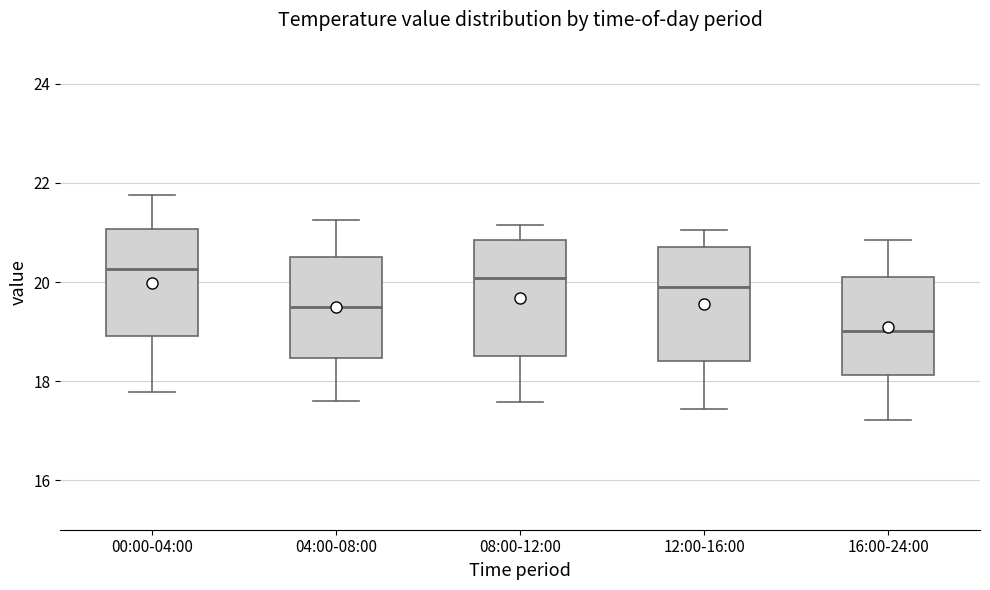

Where does the upper whisker of the box for 08:00-12:00 end on the y-axis? The values are not printed on the chart, so give them approximately, as read against the axis.

21.2